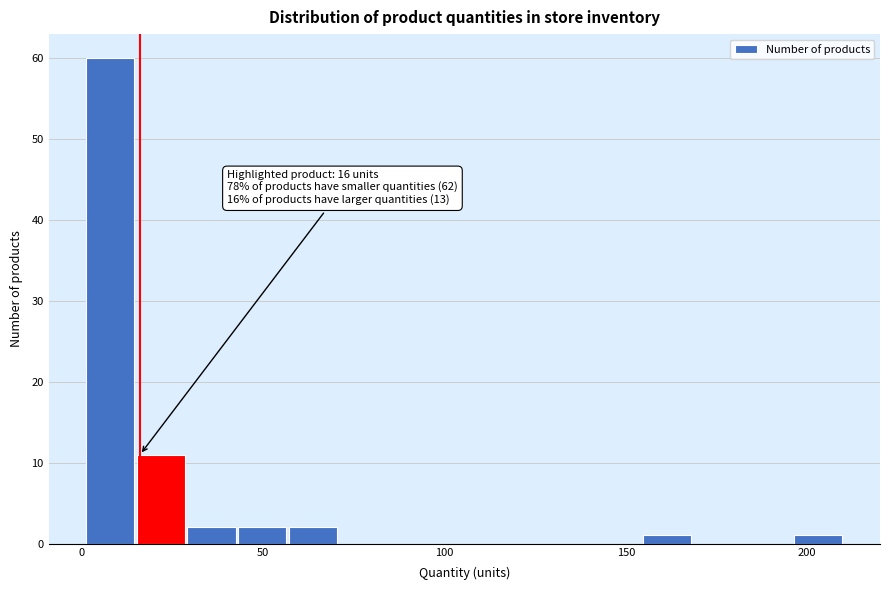

Read against the x-axis, roughly where is the centre of the tallest bar?

10